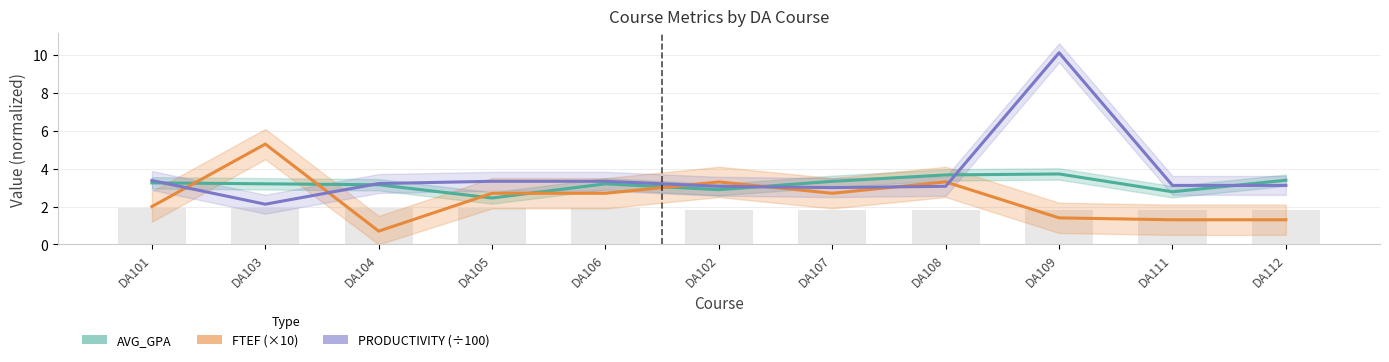

Count the number of categories in the chart.

11